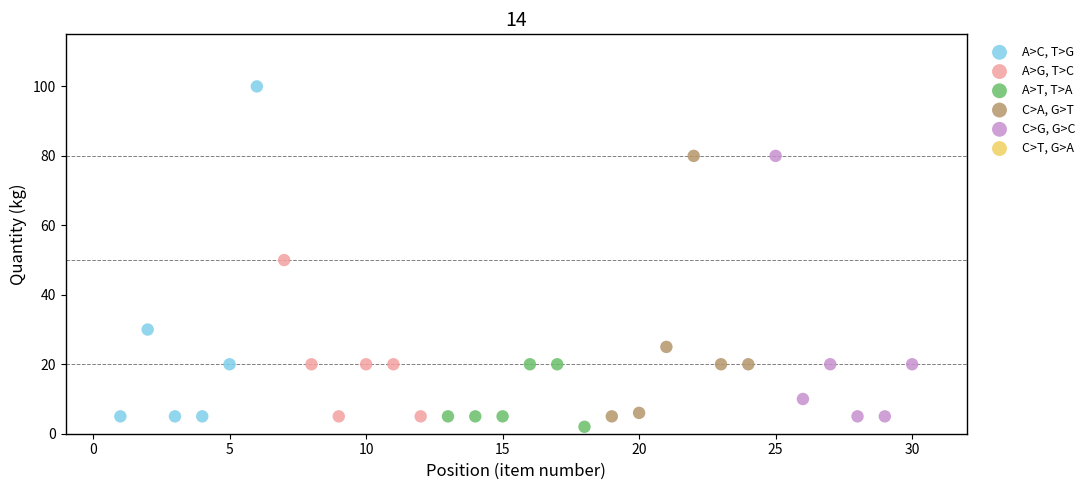

Which series has the largest Y range (max minus min)?

A>C, T>G